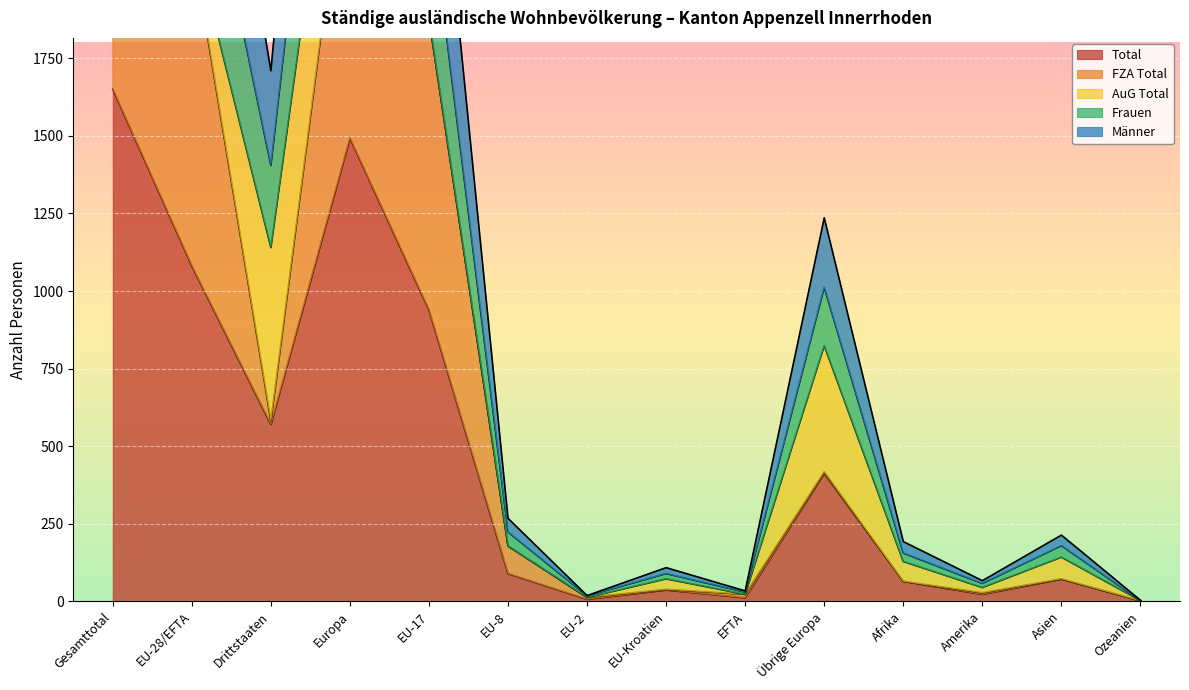

How many data points does each series have?

14